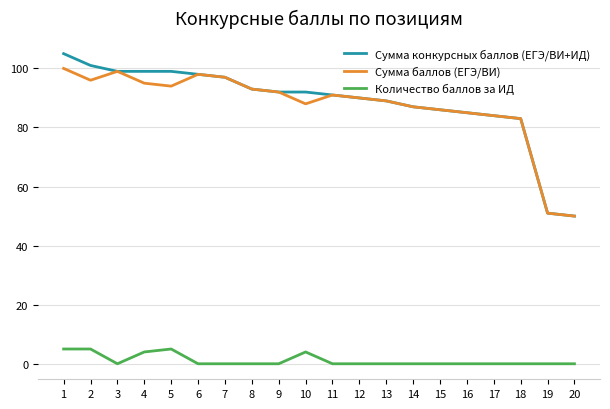

Reading left to right, extract all data points from this chart.

Сумма конкурсных баллов (ЕГЭ/ВИ+ИД): 1=105	2=101	3=99	4=99	5=99	6=98	7=97	8=93	9=92	10=92	11=91	12=90	13=89	14=87	15=86	16=85	17=84	18=83	19=51	20=50
Сумма баллов (ЕГЭ/ВИ): 1=100	2=96	3=99	4=95	5=94	6=98	7=97	8=93	9=92	10=88	11=91	12=90	13=89	14=87	15=86	16=85	17=84	18=83	19=51	20=50
Количество баллов за ИД: 1=5	2=5	3=0	4=4	5=5	6=0	7=0	8=0	9=0	10=4	11=0	12=0	13=0	14=0	15=0	16=0	17=0	18=0	19=0	20=0